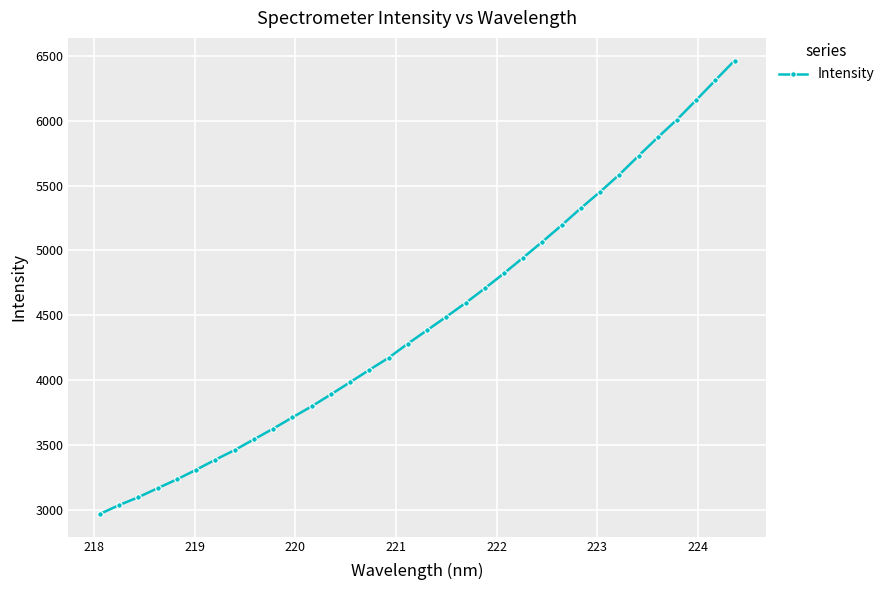

What is the average value?

4465.2